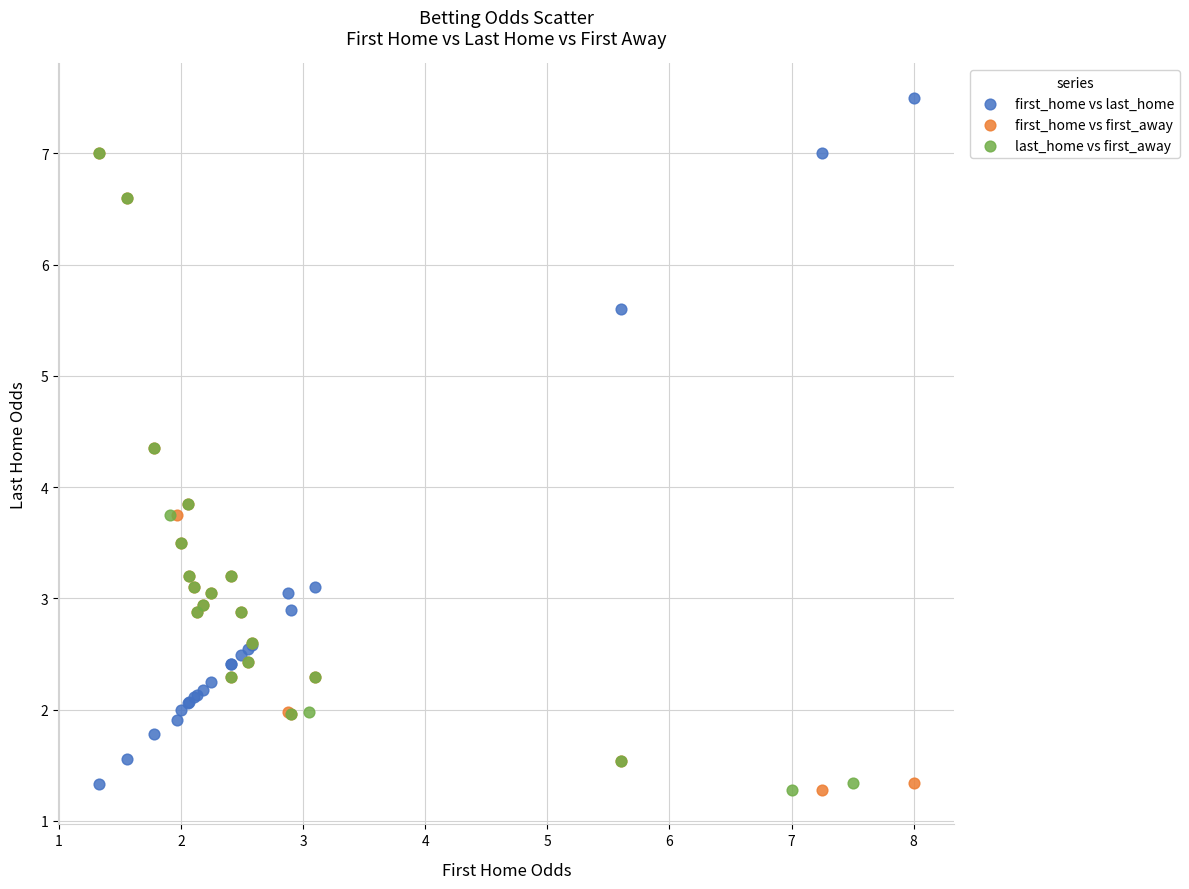

Which series contains the highest Y value?

first_home vs last_home